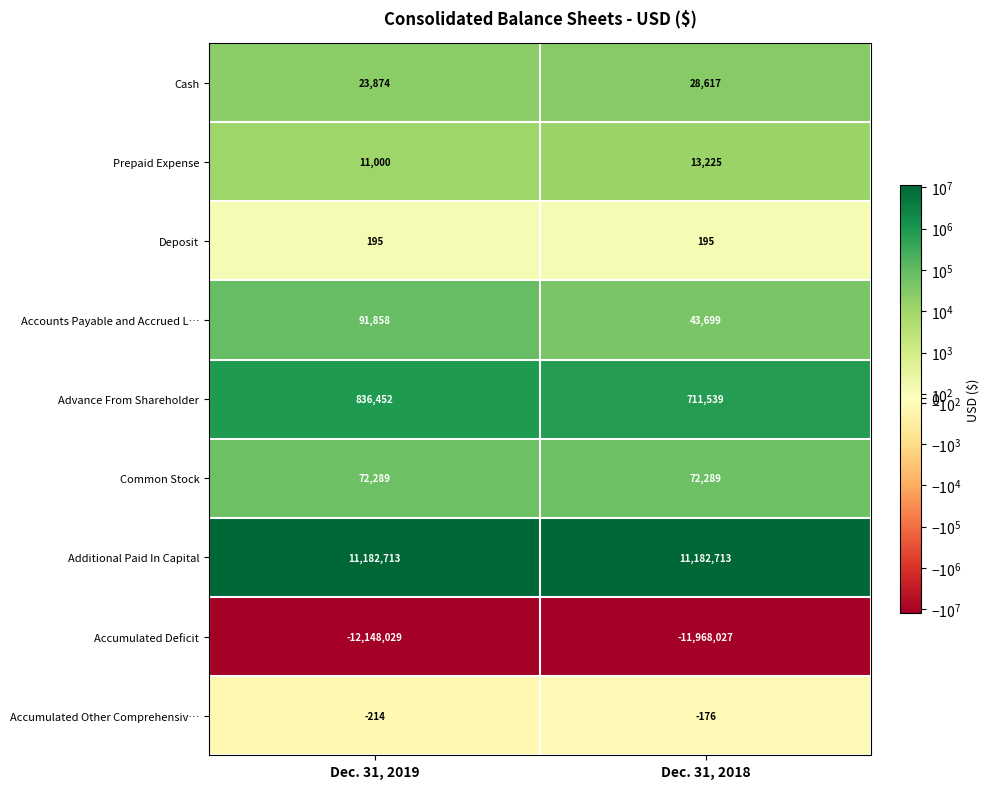

Which series changed the most between Dec. 31, 2019 and Dec. 31, 2018?

Accumulated Deficit